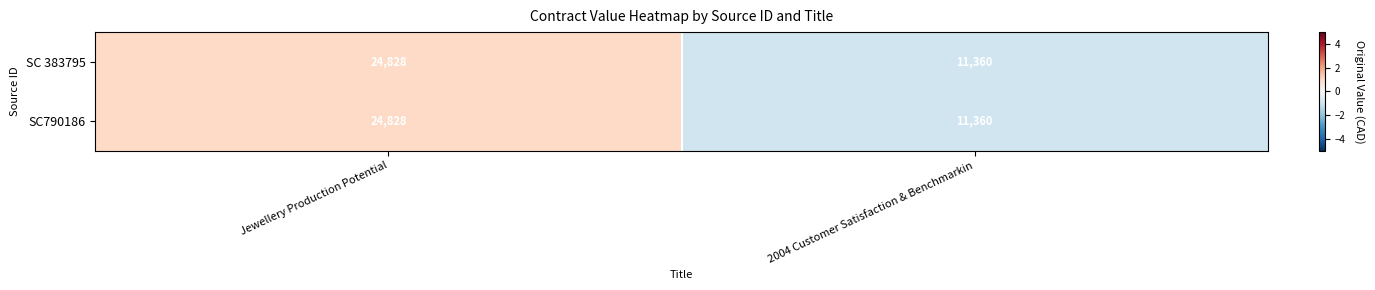

At which category is the sum across all series the highest?

Jewellery Production Potential